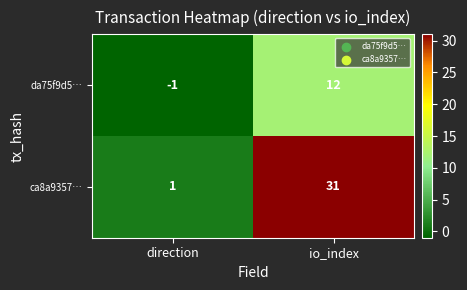

Is it true that da75f9d5… equals 0 at direction?

False